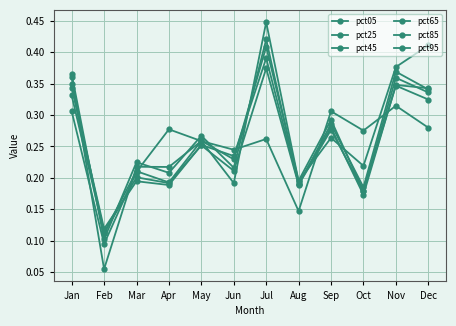

How many lines are shown in the chart?

6